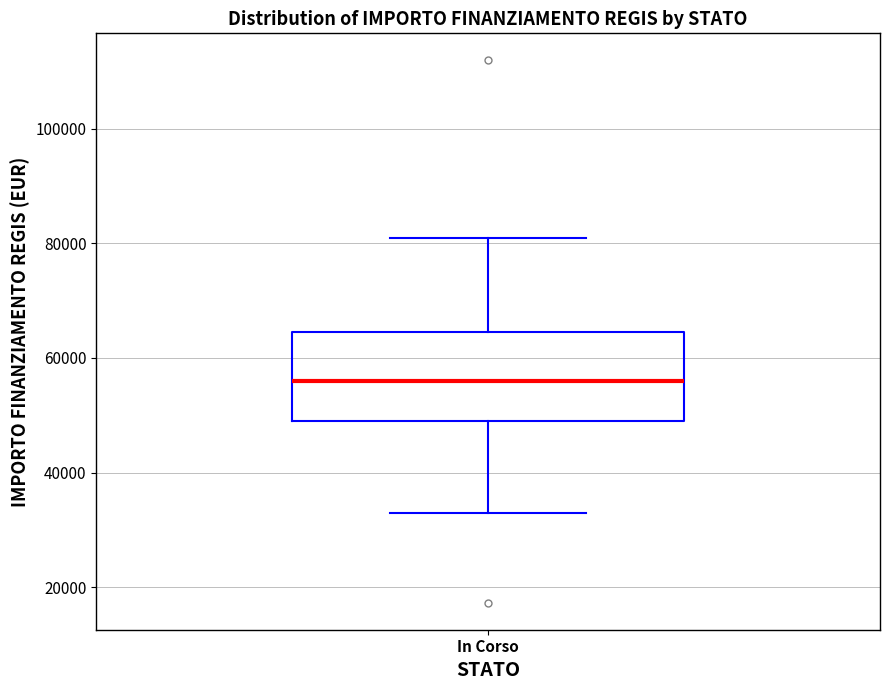

Where does the median line of the box for In Corso sit on the y-axis? The values are not printed on the chart, so give them approximately, as read against the axis.

56000